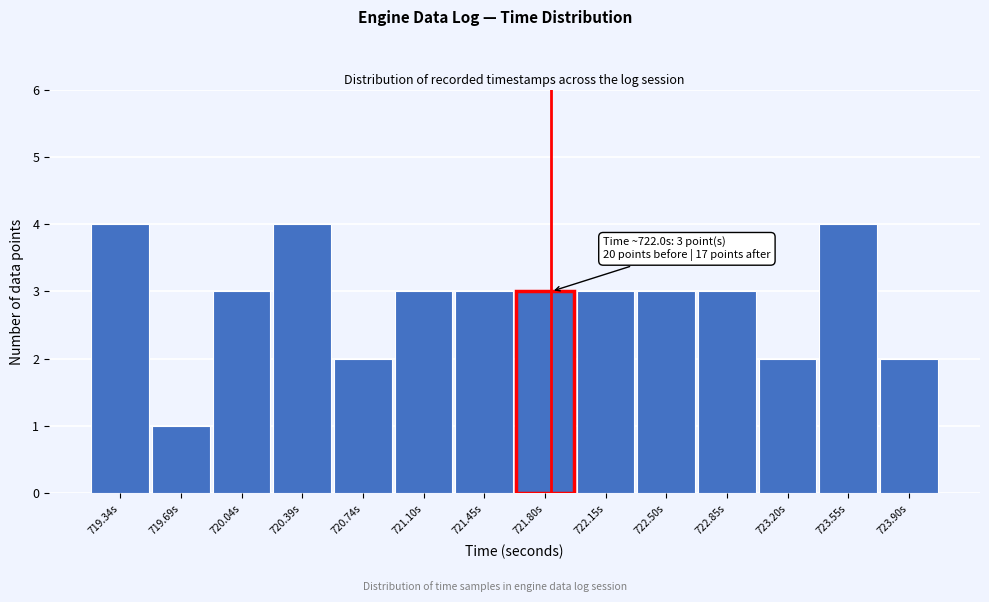

Reading left to right, list all the values displayed in this chart.

4	1	3	4	2	3	3	3	3	3	3	2	4	2